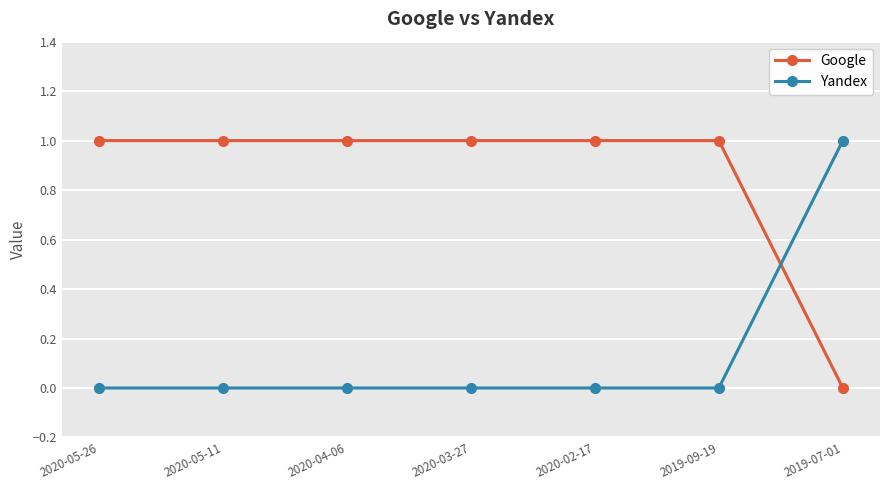

How many Google values are between 1 and 2?

6